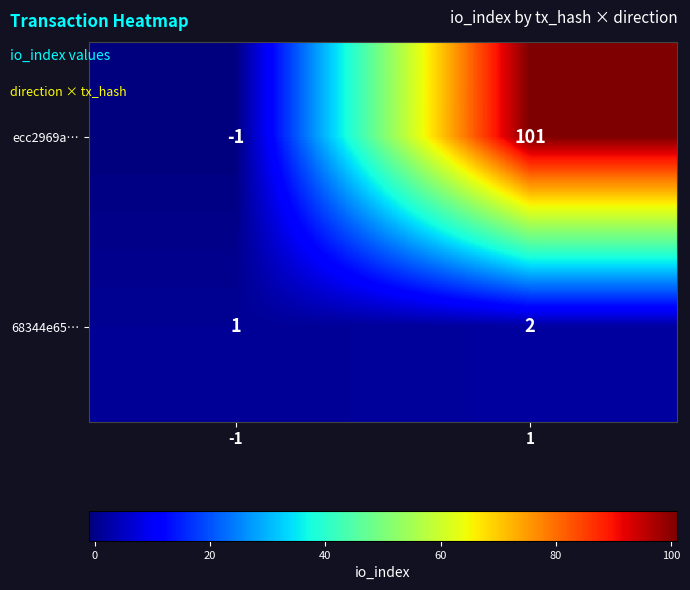

Which series changed the most between -1 and 1?

ecc2969a…